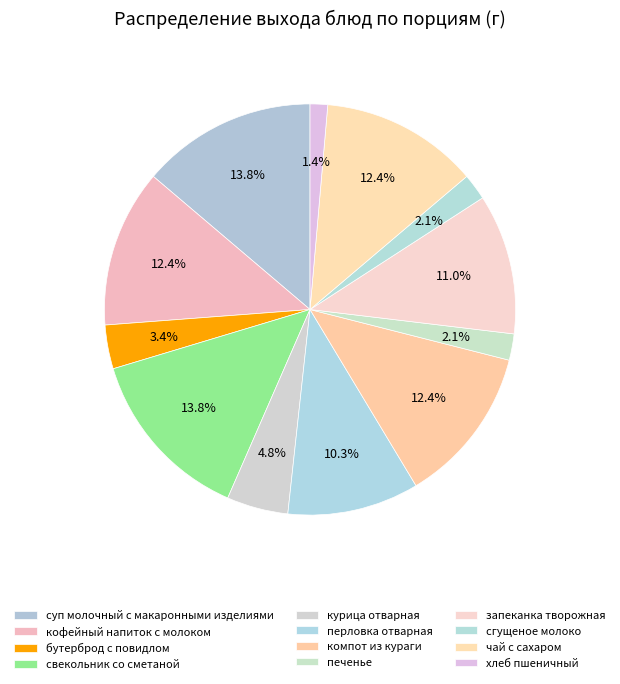

How many segments does this pie chart have?

12